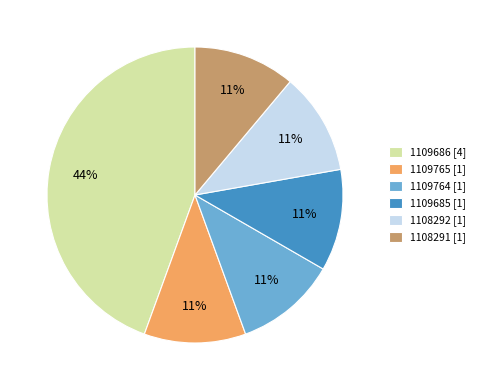

Does any single category account for the majority?

No